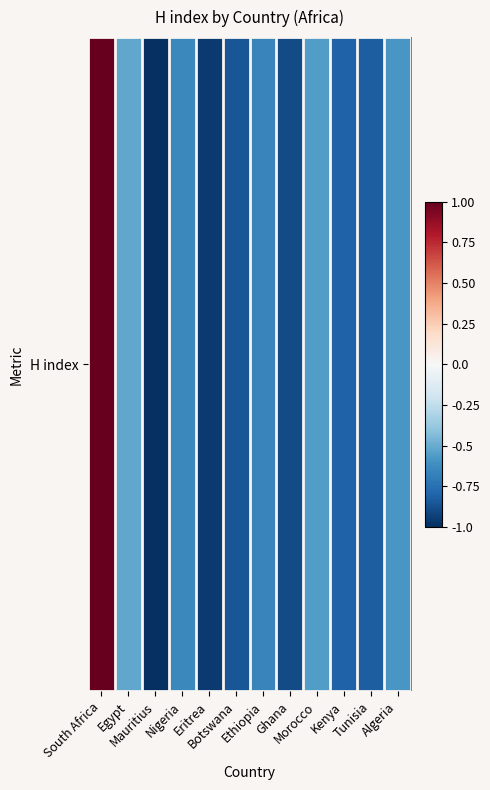

What is the maximum value shown in the chart?

1.0